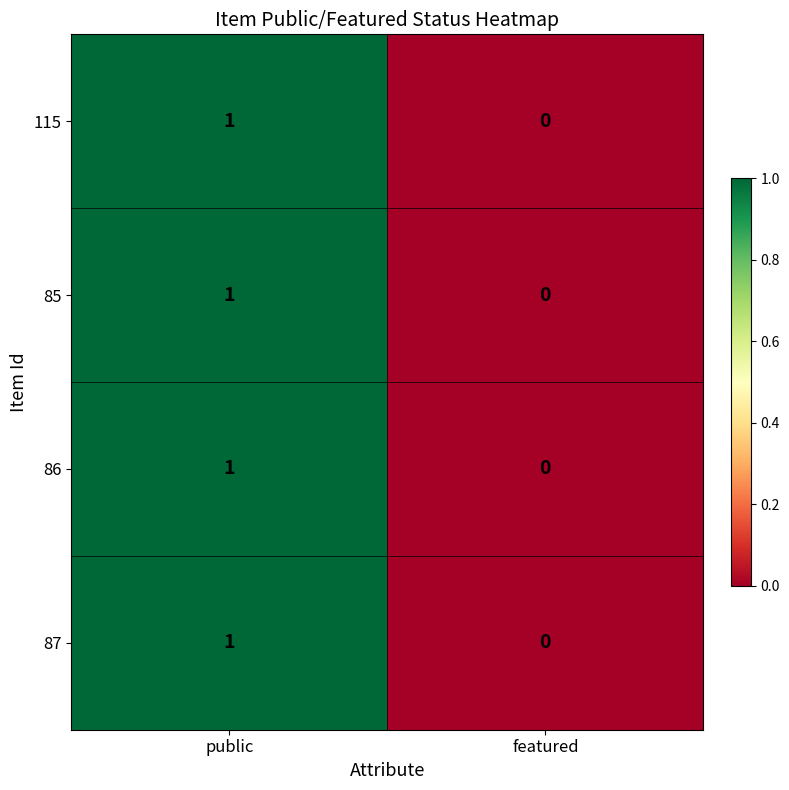

List the labels in order of 115 value, smallest first.

featured, public